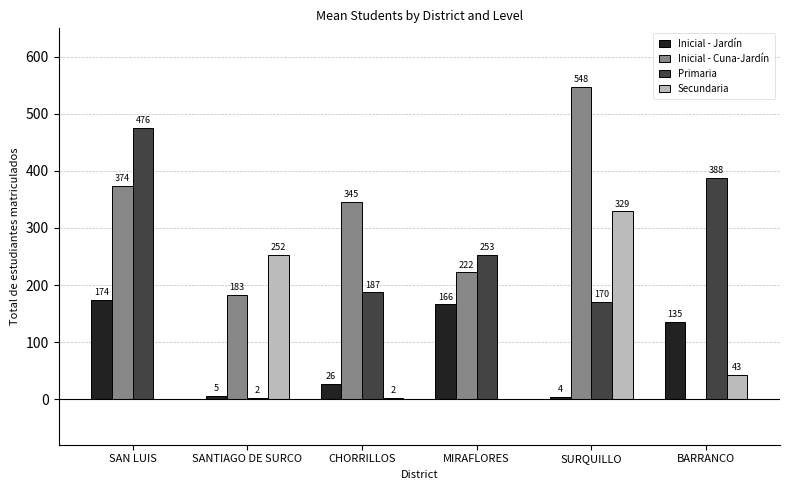

Reading right to left, extract all data points from this chart.

Inicial - Jardín: BARRANCO=135	SURQUILLO=4	MIRAFLORES=166	CHORRILLOS=26	SANTIAGO DE SURCO=5	SAN LUIS=174
Inicial - Cuna-Jardín: BARRANCO=0	SURQUILLO=548	MIRAFLORES=222	CHORRILLOS=345	SANTIAGO DE SURCO=183	SAN LUIS=374
Primaria: BARRANCO=388	SURQUILLO=170	MIRAFLORES=253	CHORRILLOS=187	SANTIAGO DE SURCO=2	SAN LUIS=476
Secundaria: BARRANCO=43	SURQUILLO=329	MIRAFLORES=0	CHORRILLOS=2	SANTIAGO DE SURCO=252	SAN LUIS=0